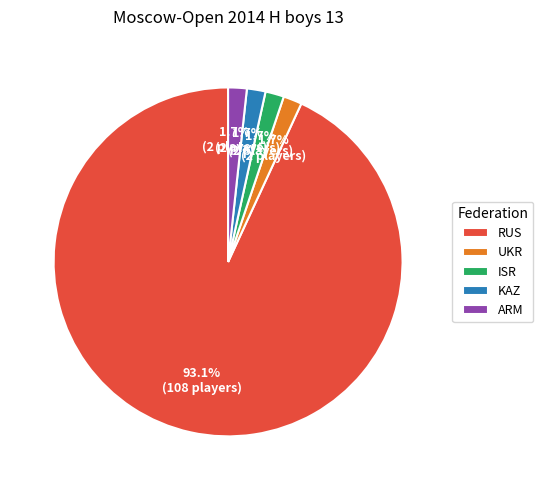

What is the majority slice?

RUS